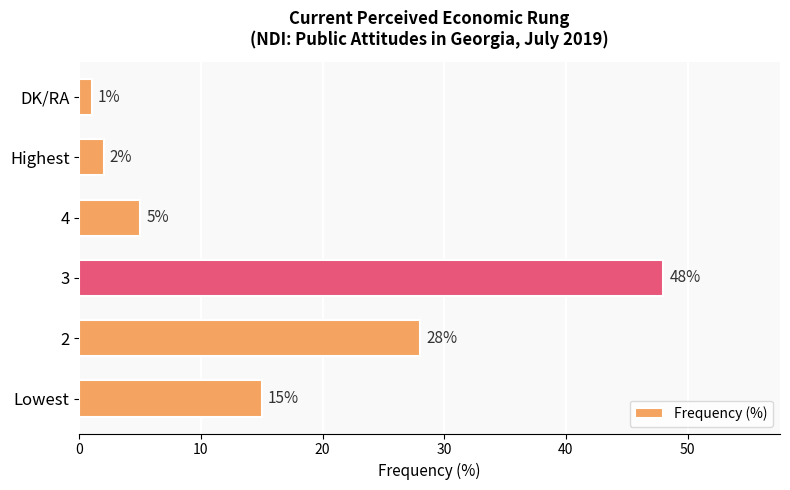

At which label is the value closest to 24?

2